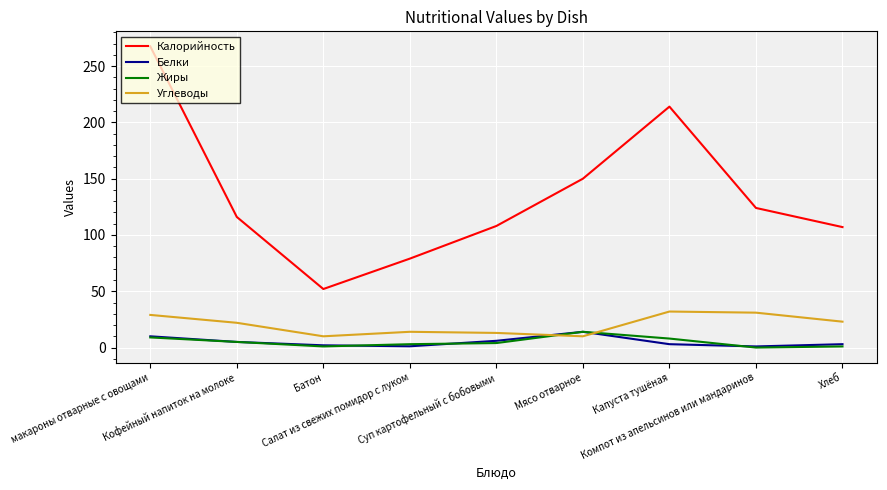

What is the greatest value displayed?

267.5